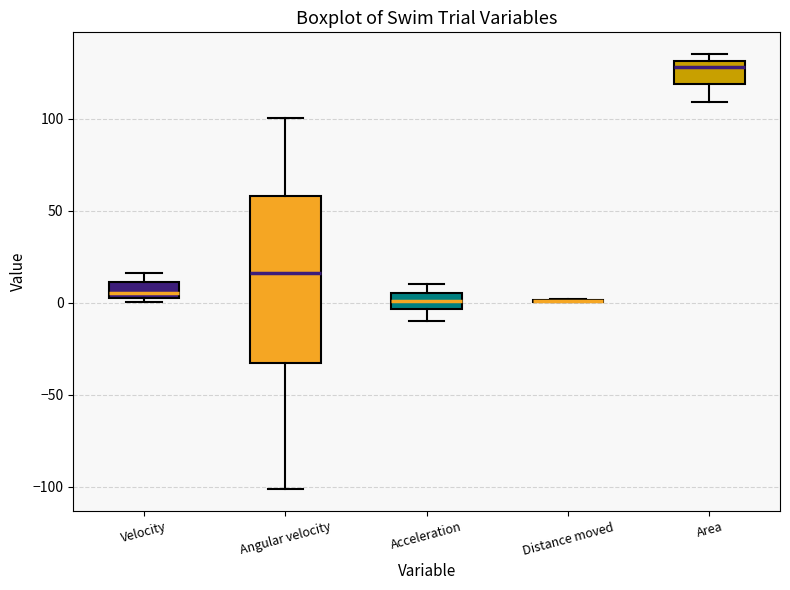

Which box is the tallest, from its lower edge to its upper edge?

Angular velocity